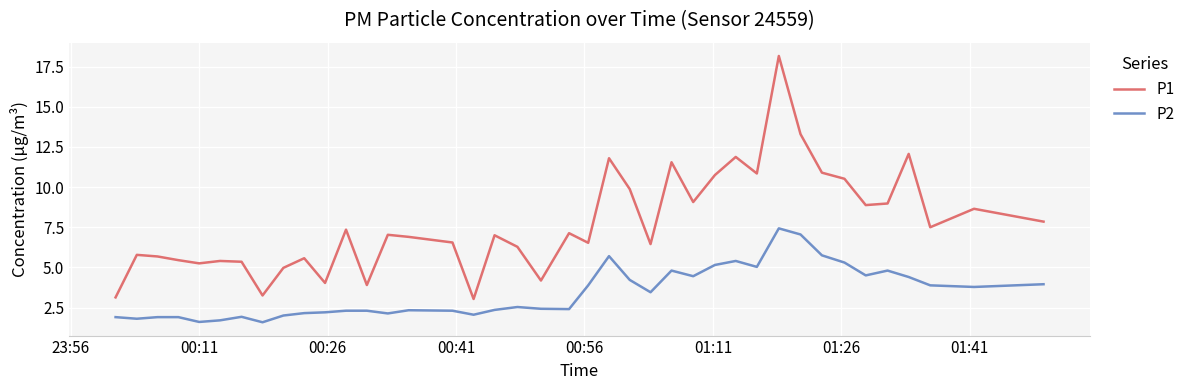

What is the smallest value displayed?

1.6